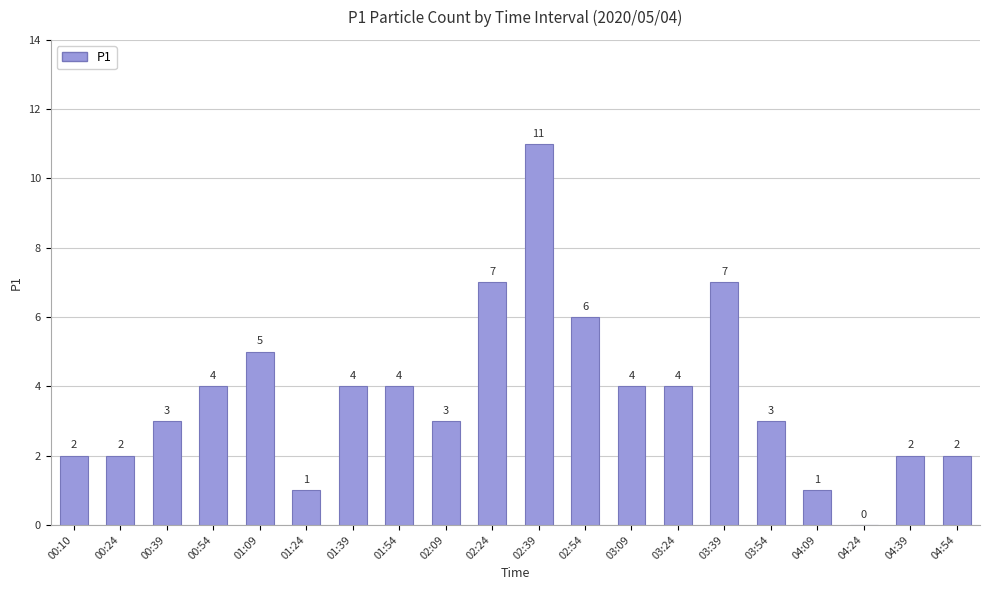

What is the sum of all values?

75